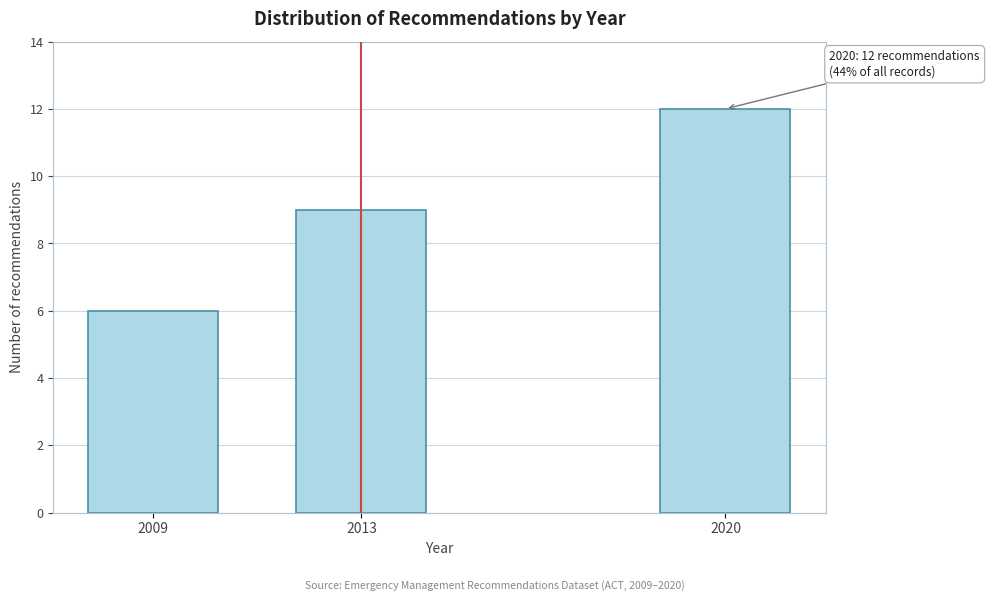

Reading left to right, transcribe all the data shown in this chart.

6	9	12